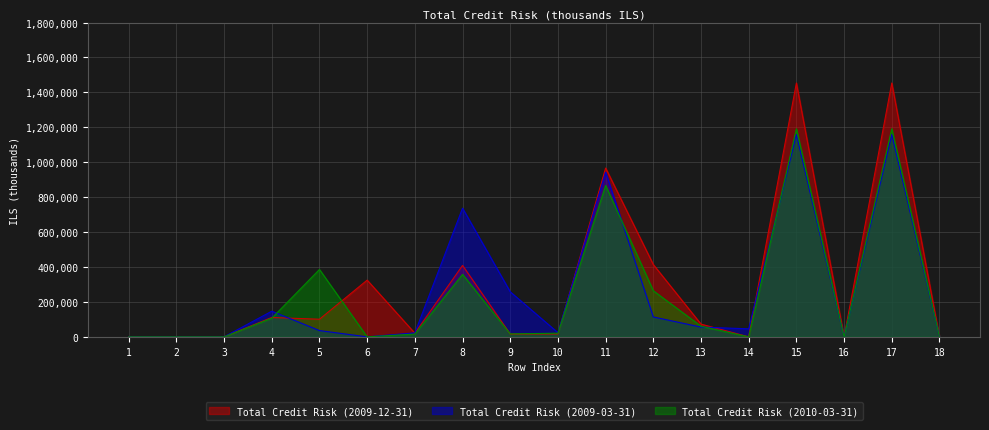

True or false: Total Credit Risk (2009-12-31) has more than 1 points higher than both neighbors.

True